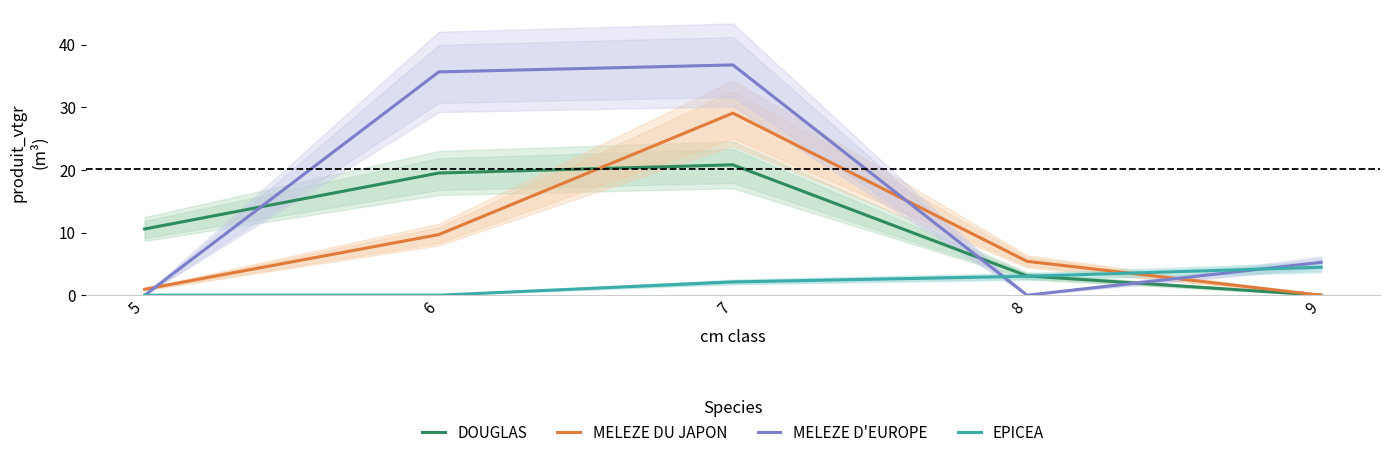

True or false: DOUGLAS has more than 1 points higher than both neighbors.

False